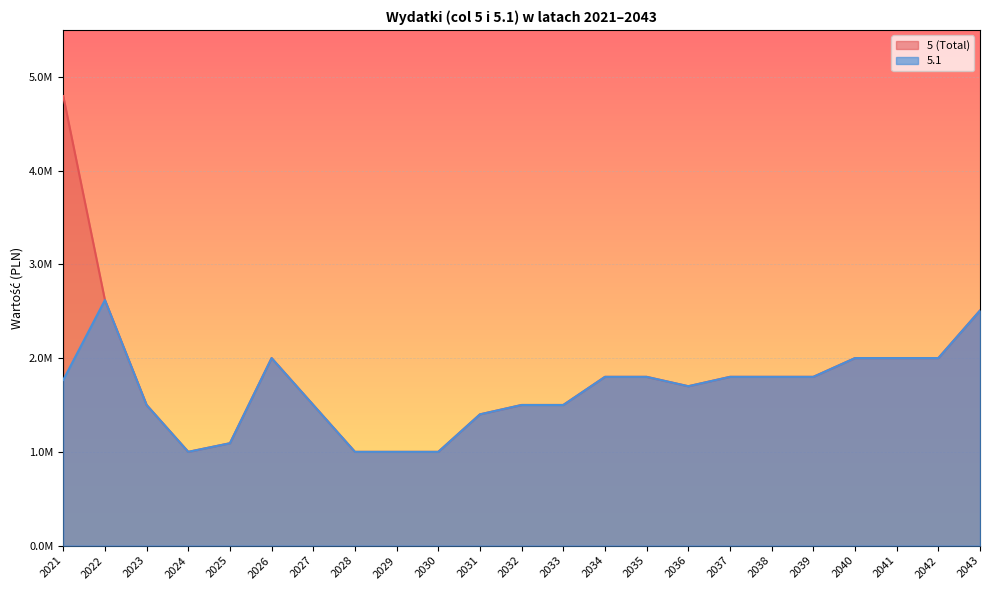

Between 2024 and 2036, which series saw the biggest shift?

5 (Total)